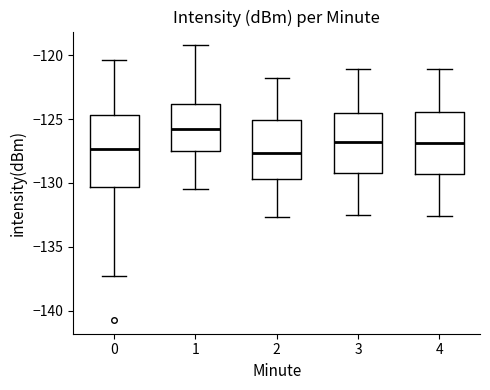

Reading left to right, transcribe this box plot: for each box, give where its median line is, the range the box spans, and where its two whiskers end, as read against the y-axis. The values are not printed on the chart, so give them approximately, as read against the axis.

0: median -127.5, box -130.5 to -124.5, whiskers -137.5 to -120.5
1: median -126.0, box -127.5 to -124.0, whiskers -130.5 to -119.0
2: median -127.5, box -129.5 to -125.0, whiskers -132.5 to -122.0
3: median -127.0, box -129.0 to -124.5, whiskers -132.5 to -121.0
4: median -127.0, box -129.5 to -124.5, whiskers -132.5 to -121.0